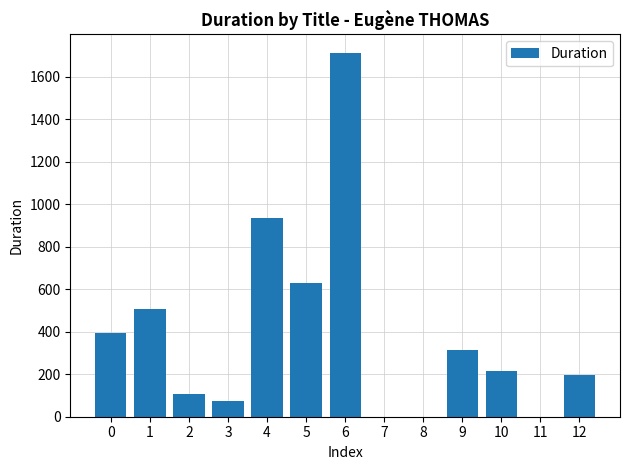

What is the sum of all values?

5084